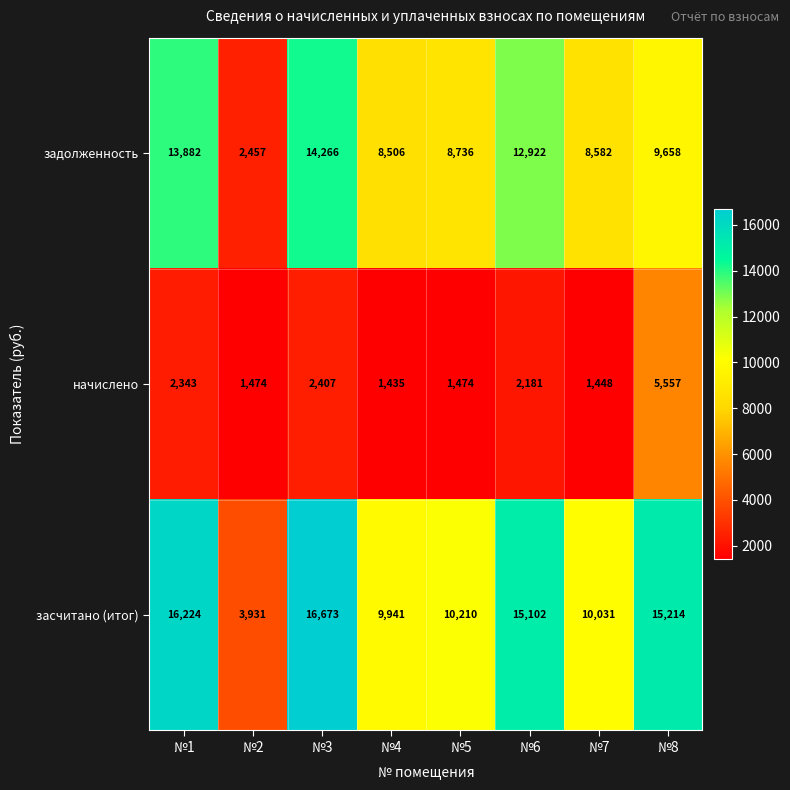

Count the number of data series in this chart.

3